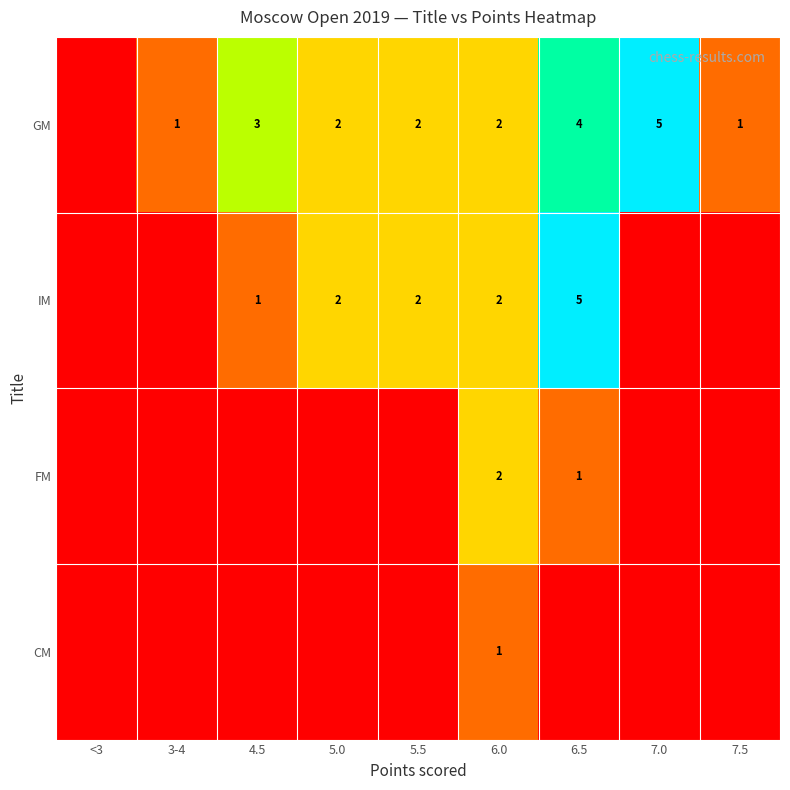

Is the value of IM at 6.5 greater than the value of FM at 6.0?

Yes